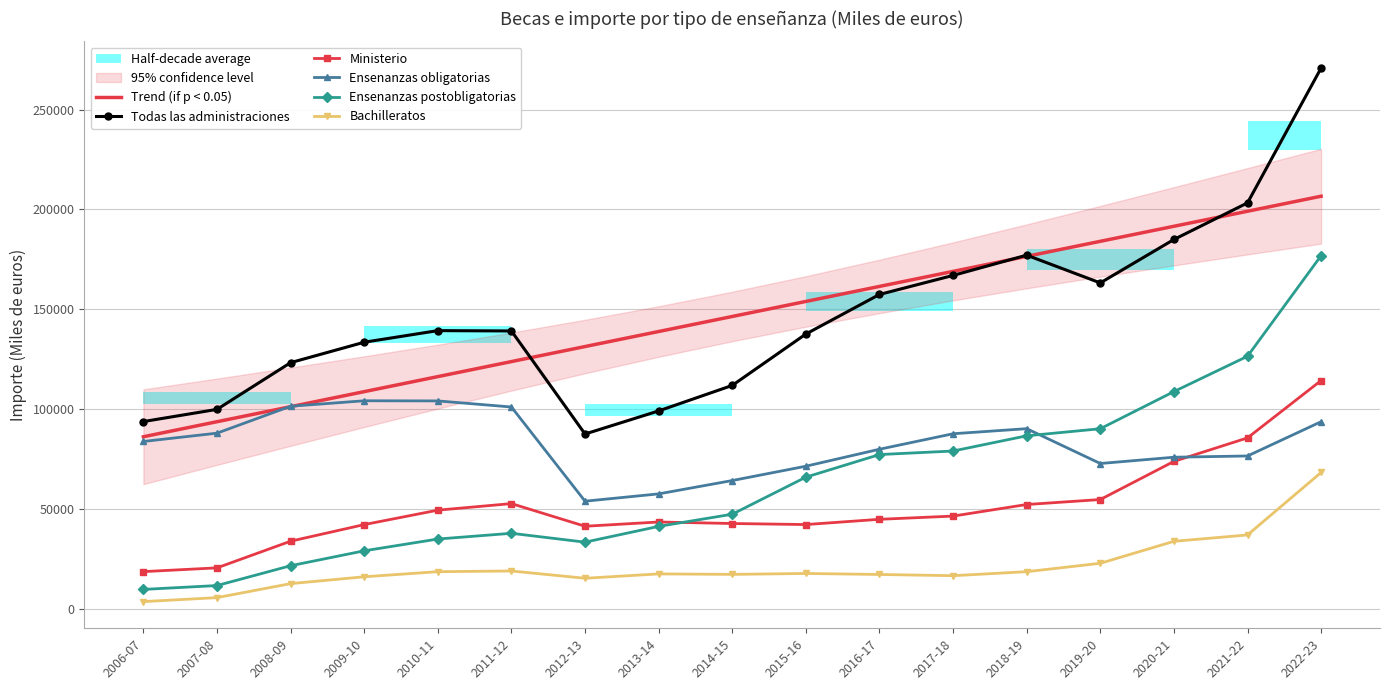

At 2009-10, list the series in order from smallest to largest.

Bachilleratos, Ensenanzas postobligatorias, Ministerio, Ensenanzas obligatorias, Trend (if p < 0.05), Todas las administraciones